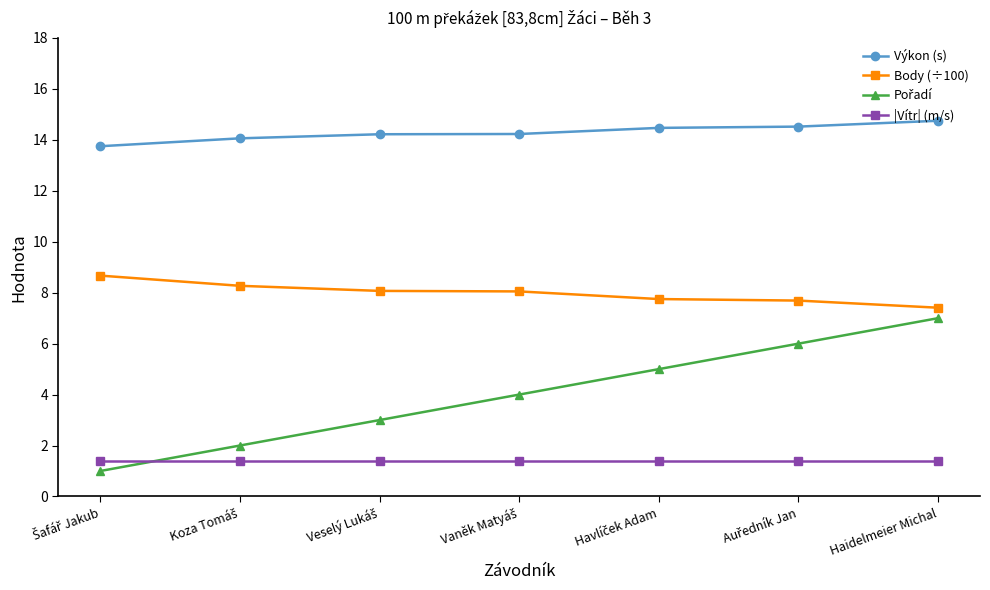

Which series has the largest total across all categories?

Výkon (s)